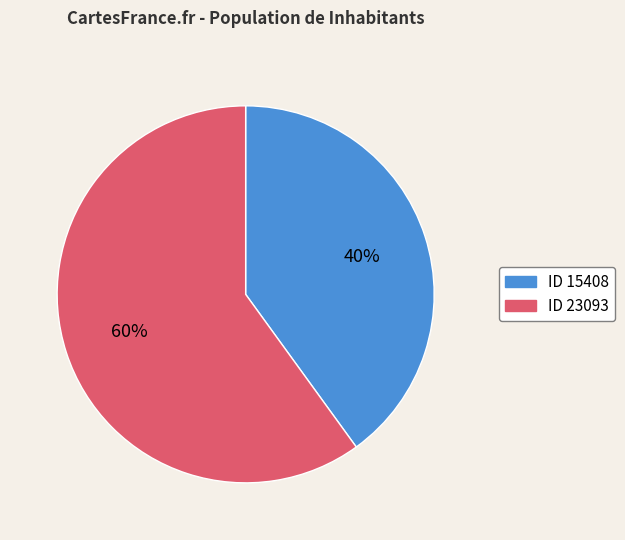

Rank the categories by value from highest to lowest.

ID 23093, ID 15408